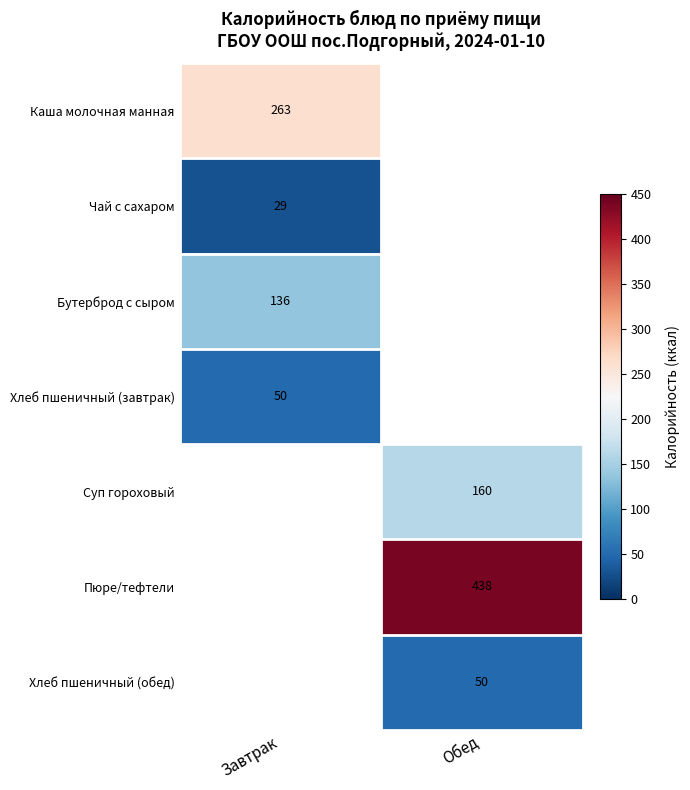

The value of Хлеб пшеничный (завтрак) at Завтрак is 50. True or false?

True